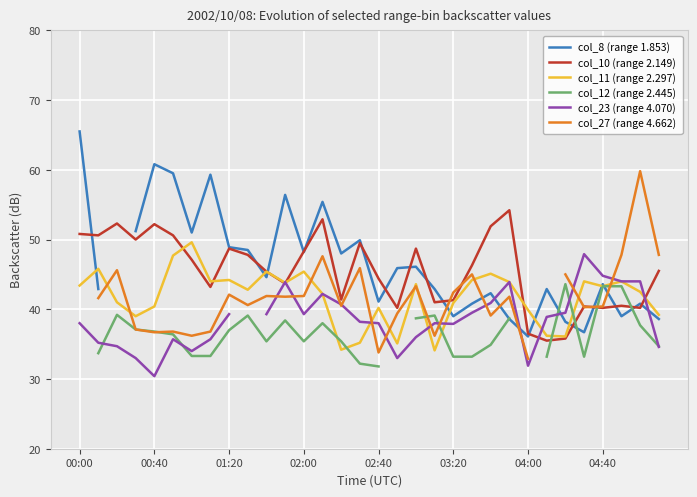

The col_8 (range 1.853) series shows 55.4 at 13. True or false?

True